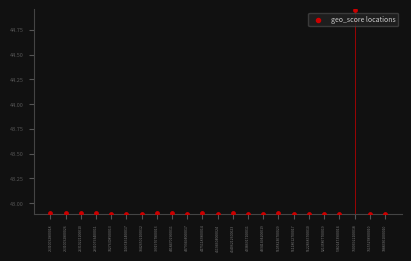

What is the range of Y values (max minus min)?

2.1